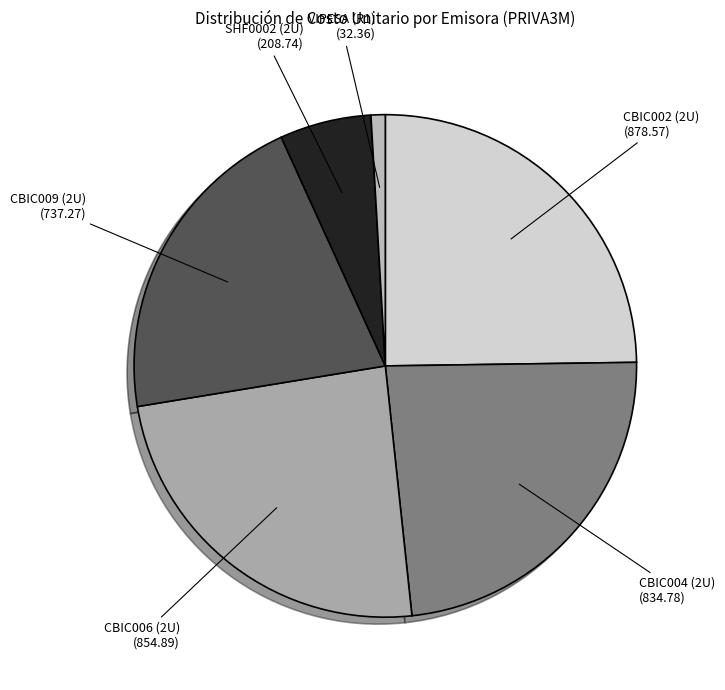

Combined, do VIPESA (R1) and CBIC006 (2U) account for over 50%?

No